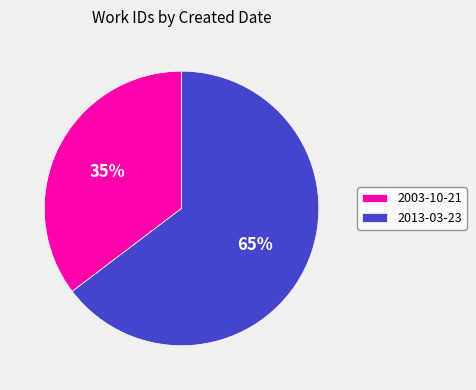

What is the smallest slice in the pie chart?

2003-10-21